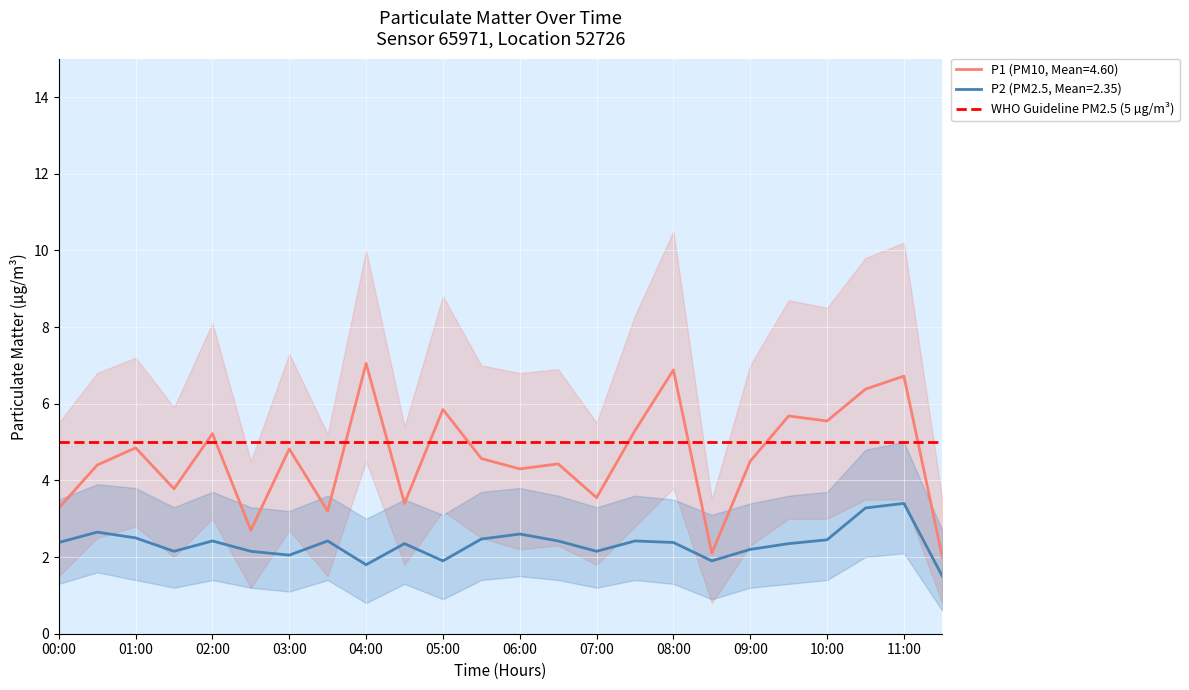

Is this an area chart (filled region under the line)?

No